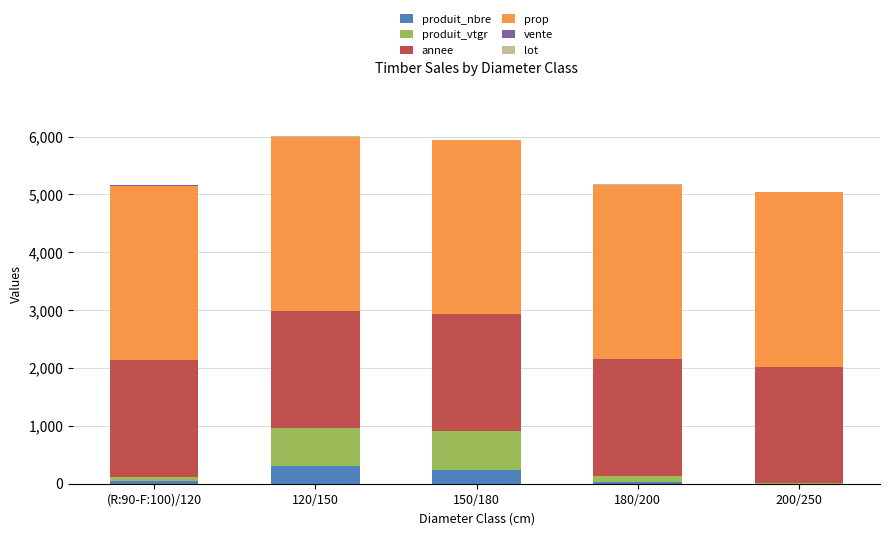

Which series has the largest total across all categories?

prop